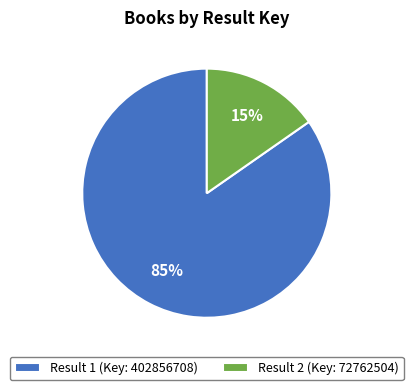

Between Result 2 (Key: 72762504) and Result 1 (Key: 402856708), which is larger?

Result 1 (Key: 402856708)